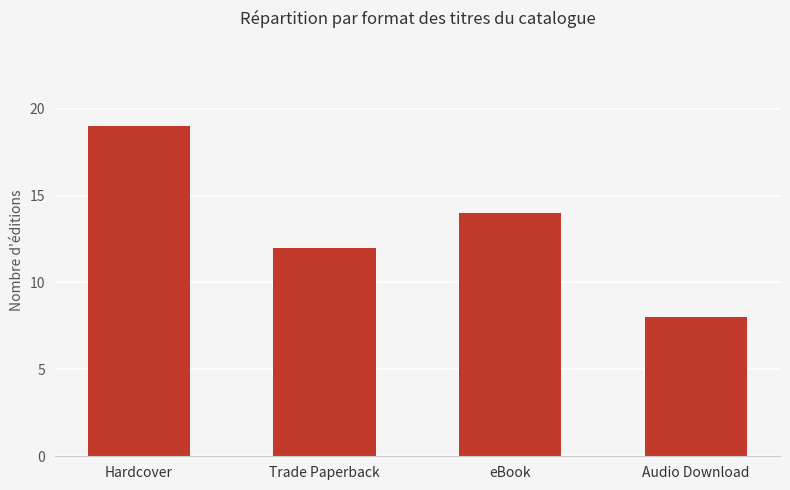

What is the difference between the maximum and minimum values?

11